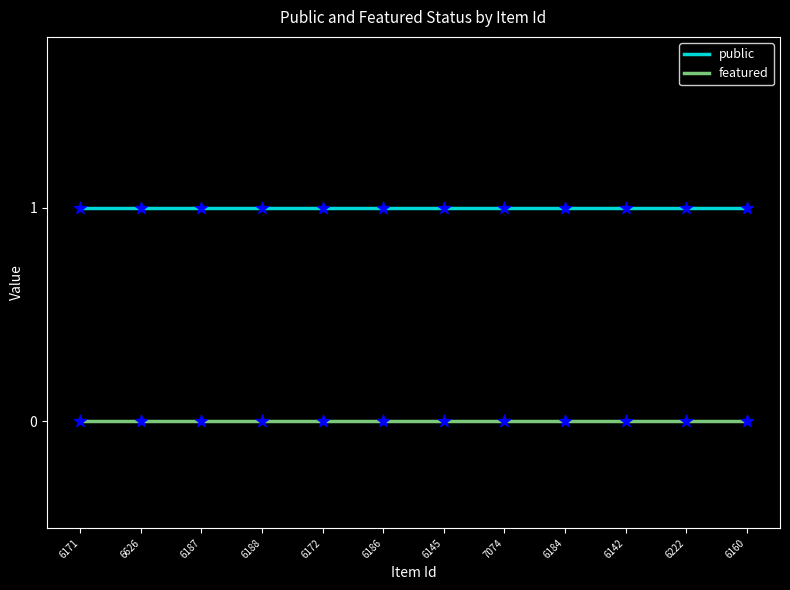

The value of public at 6160 is 1. True or false?

True